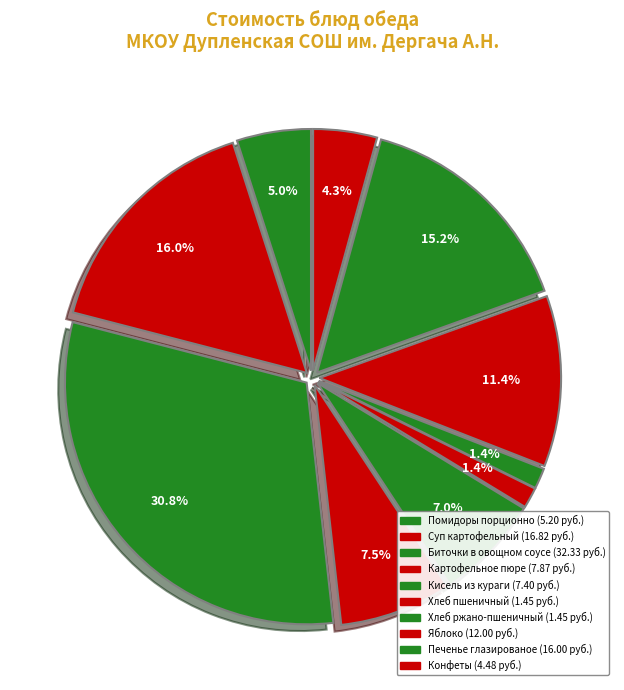

Rank the categories by value from highest to lowest.

Биточки в овощном соусе, Суп картофельный, Печенье глазированое, Яблоко, Картофельное пюре, Кисель из кураги, Помидоры порционно, Конфеты, Хлеб пшеничный, Хлеб ржано-пшеничный